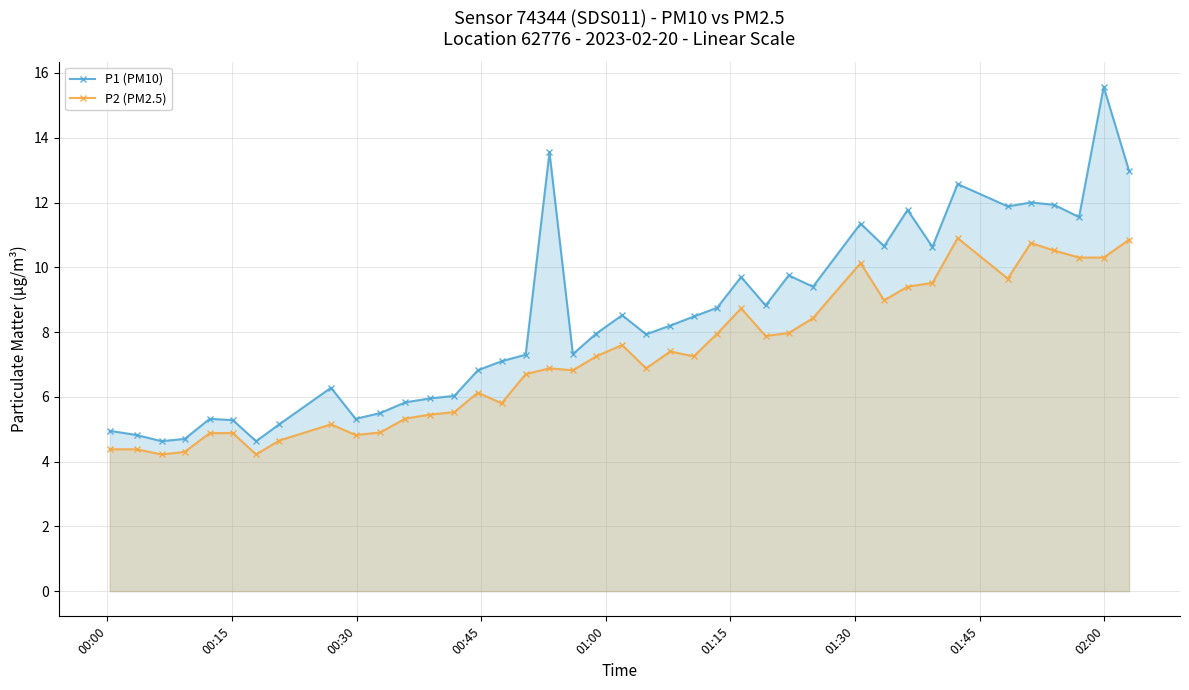

What is the value of the P2 (PM2.5) point at the 27th from the left?

7.9